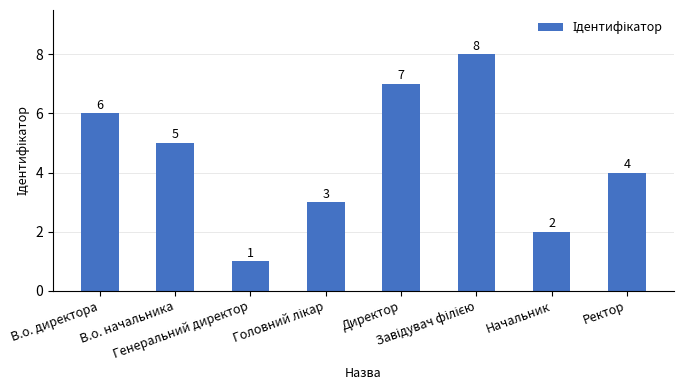

Count the values in the range 3 to 7.

5